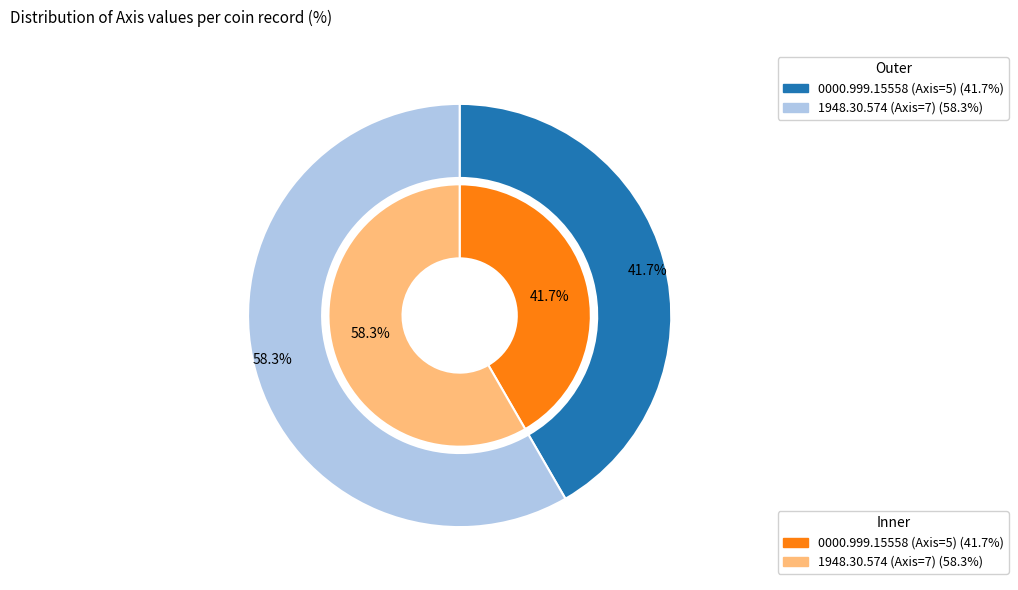

How many segments does this pie chart have?

2